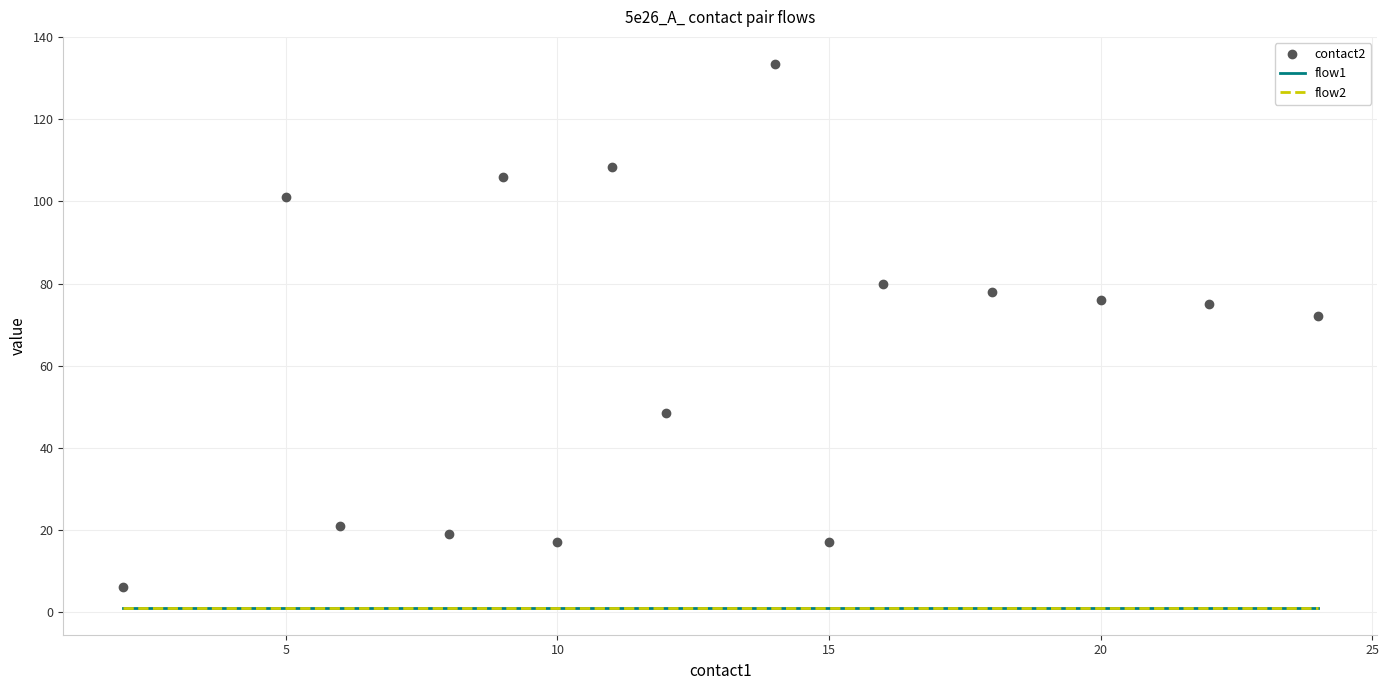

True or false: flow1 and flow2 intersect in this chart.

False